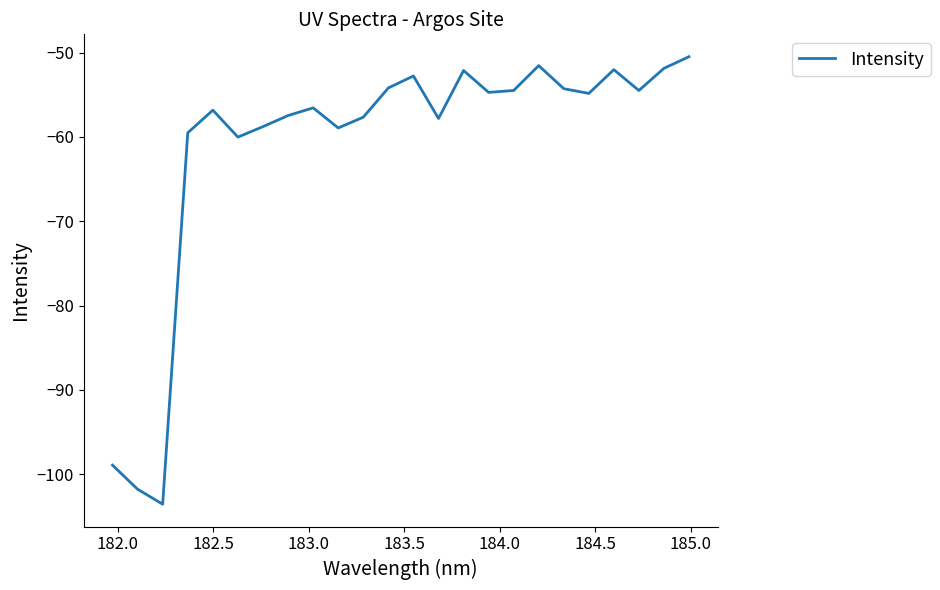

What is the difference between the maximum and minimum values?

53.0